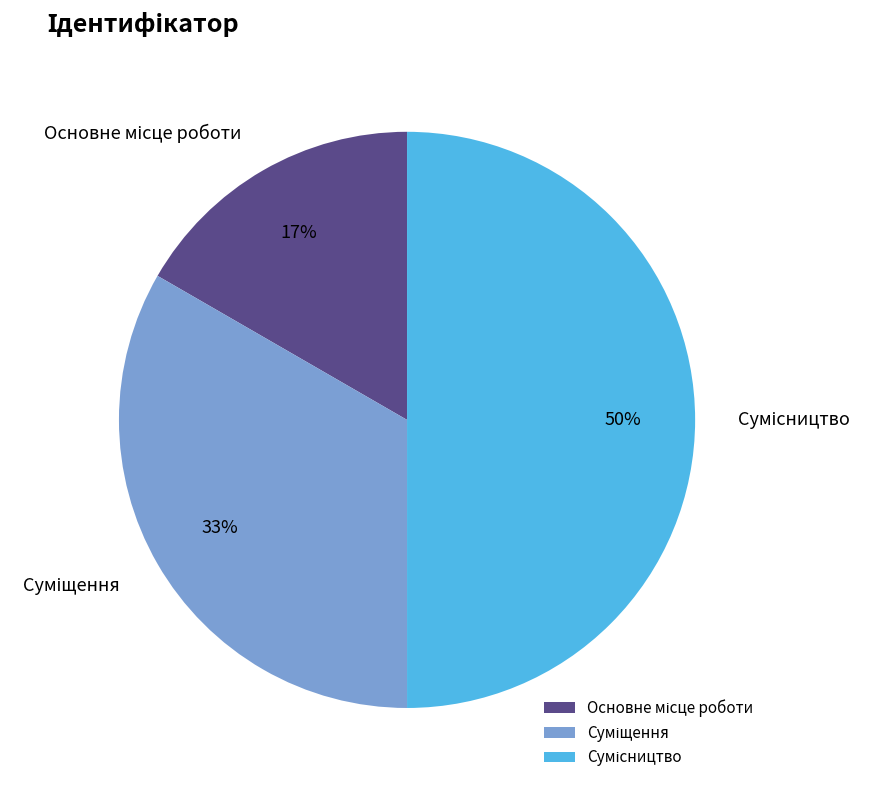

To the nearest percent, what is the average slice percentage?

33%